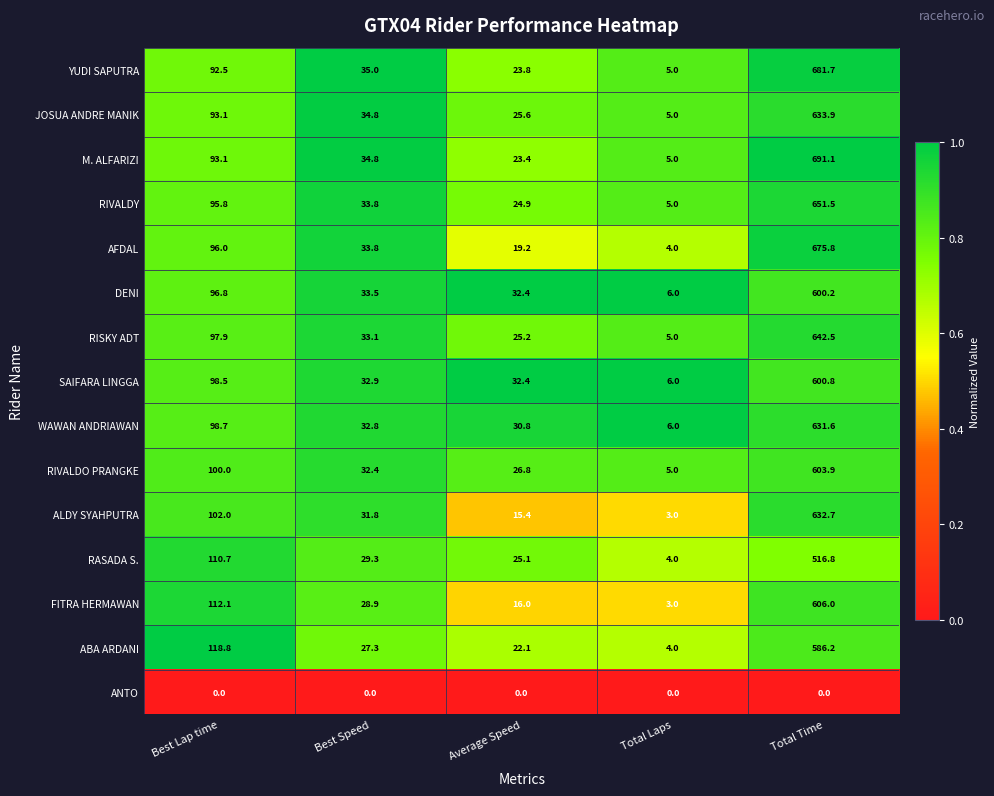

At how many categories does at least one series exceed 0?

5